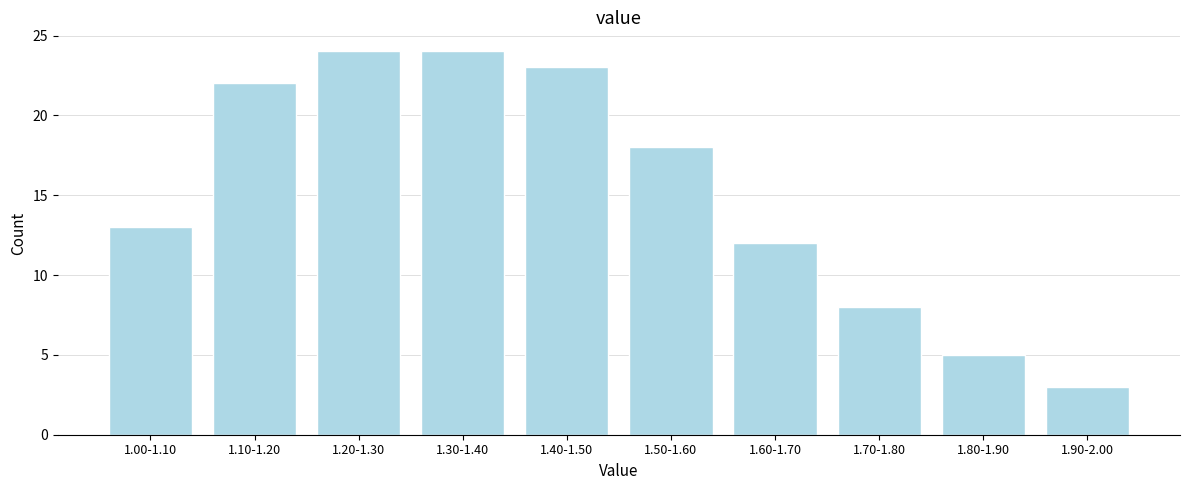

Reading left to right, extract all data points from this chart.

13	22	24	24	23	18	12	8	5	3